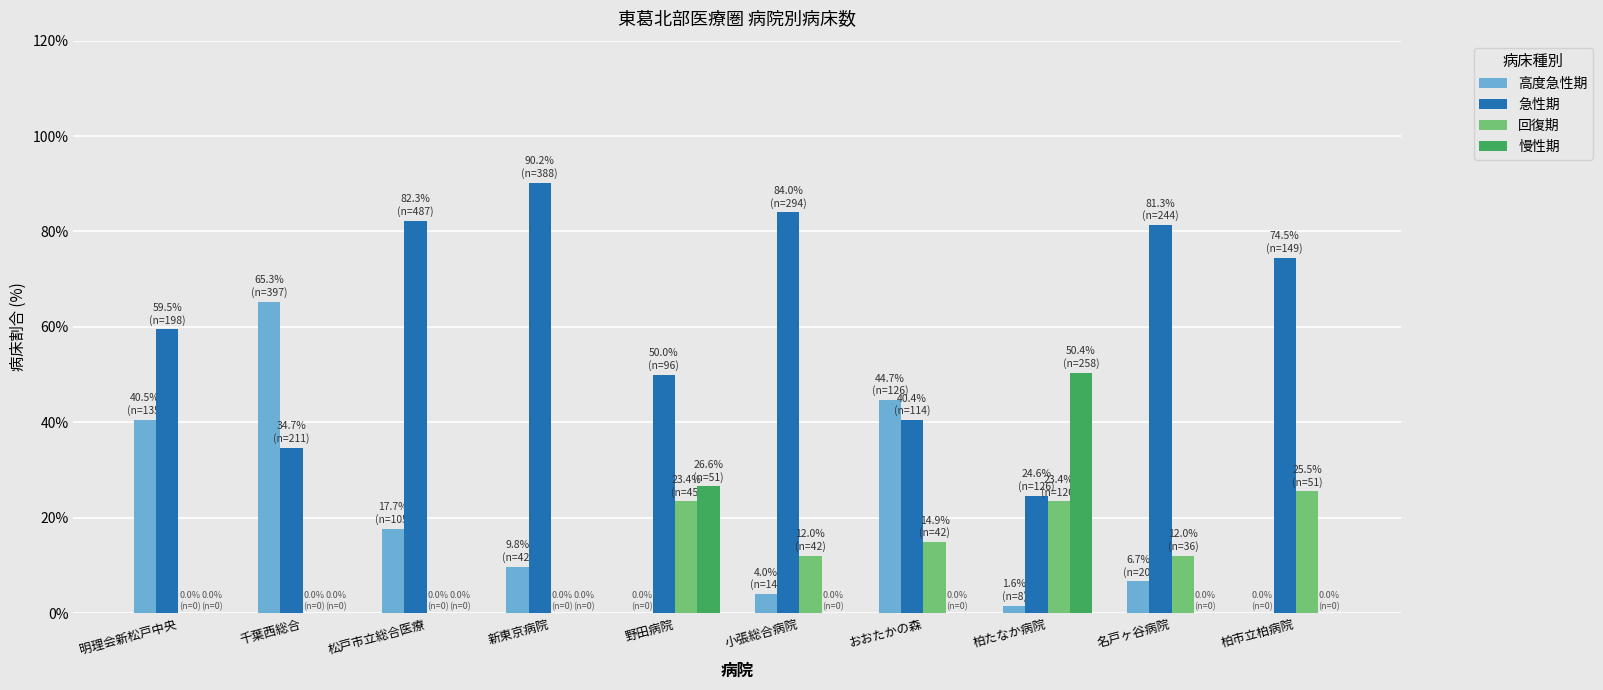

What is the greatest value displayed?

90.2